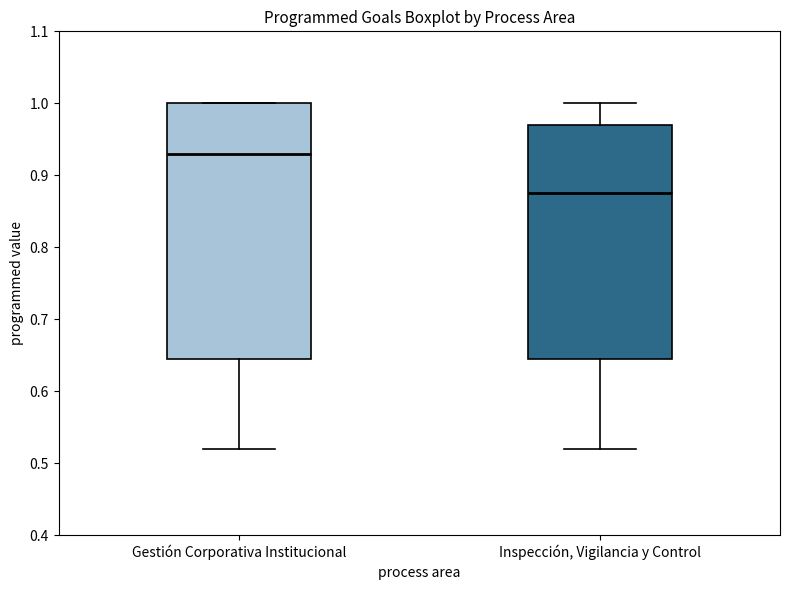

Reading left to right, transcribe this box plot: for each box, give where its median line is, the range the box spans, and where its two whiskers end, as read against the y-axis. The values are not printed on the chart, so give them approximately, as read against the axis.

Gestión Corporativa Institucional: median 0.93, box 0.65 to 1.00, whiskers 0.52 to 1.00
Inspección, Vigilancia y Control: median 0.88, box 0.65 to 0.97, whiskers 0.52 to 1.00